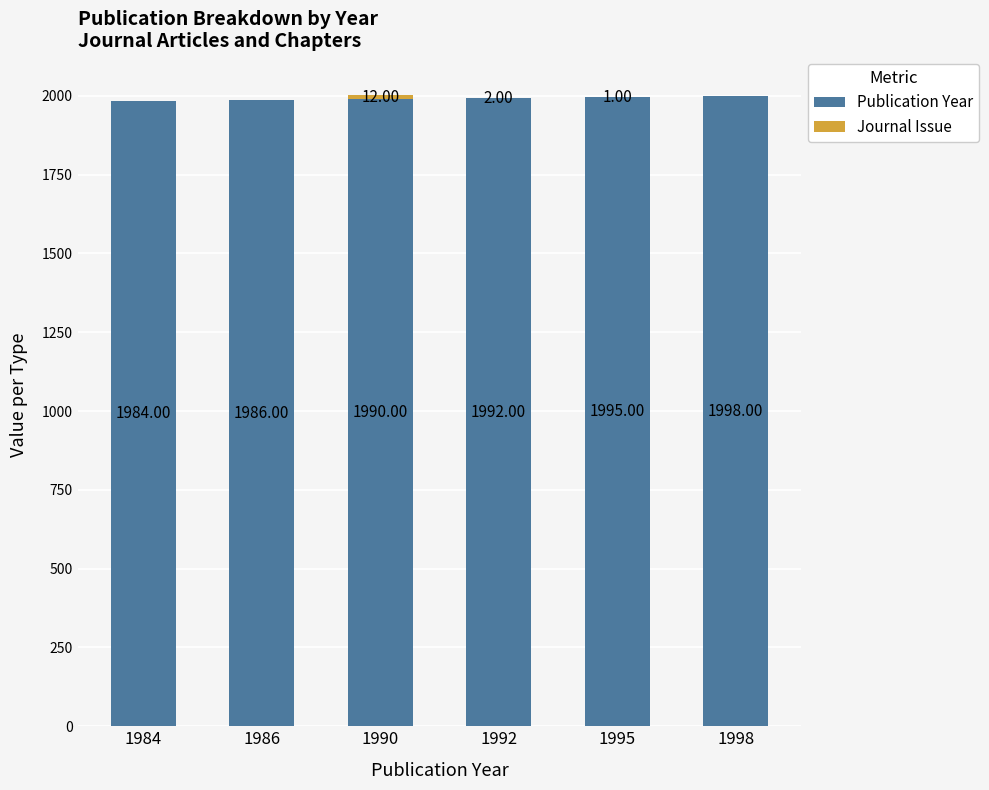

What is the sum of all Publication Year values?

11945